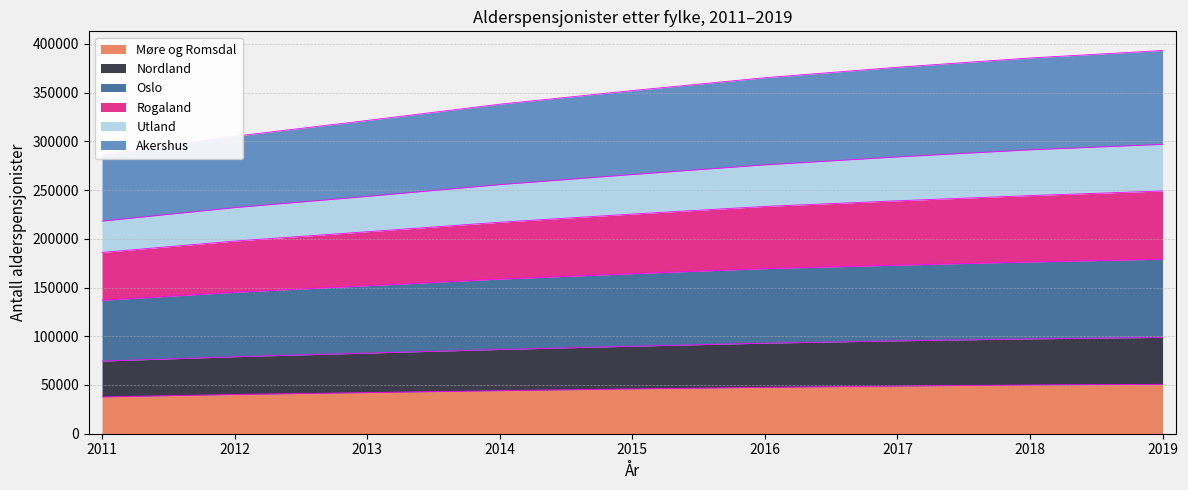

What is the maximum value for Møre og Romsdal?

50676